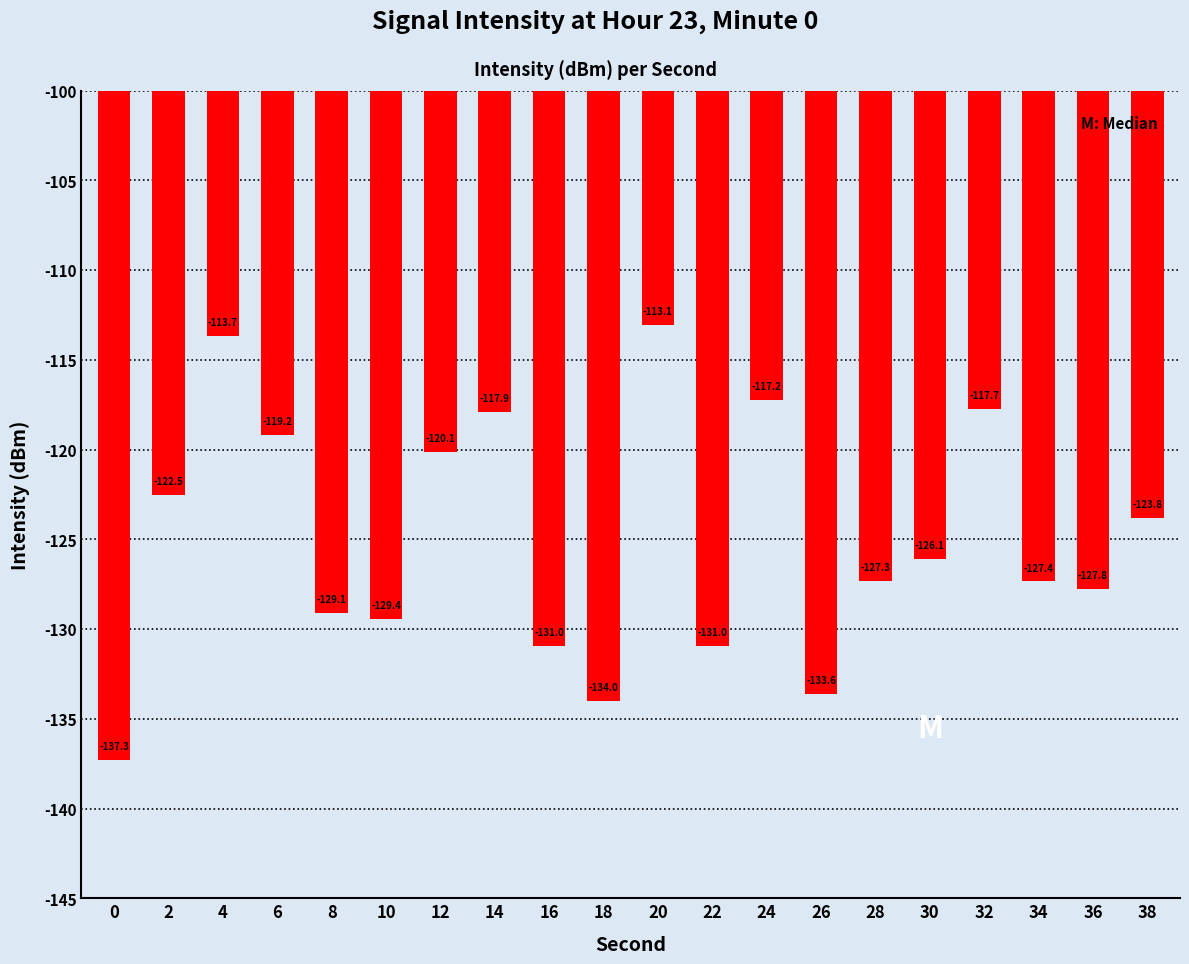

What is the minimum value shown in the chart?

-137.3